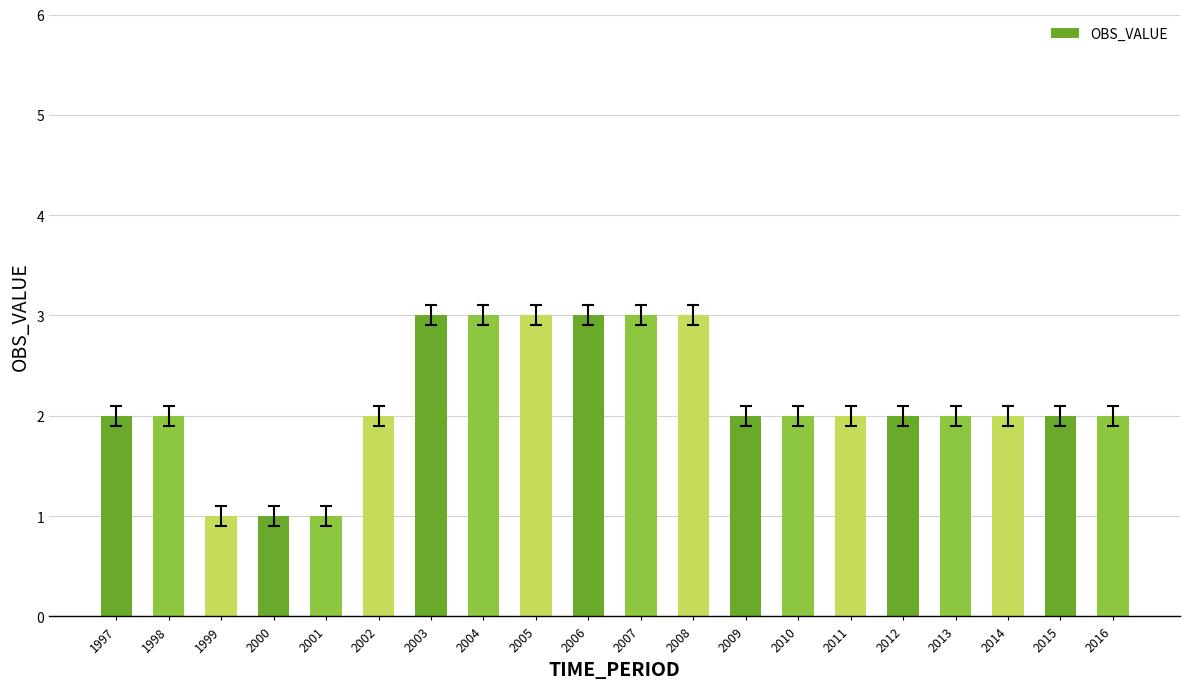

Count the values in the range 2 to 3.

17